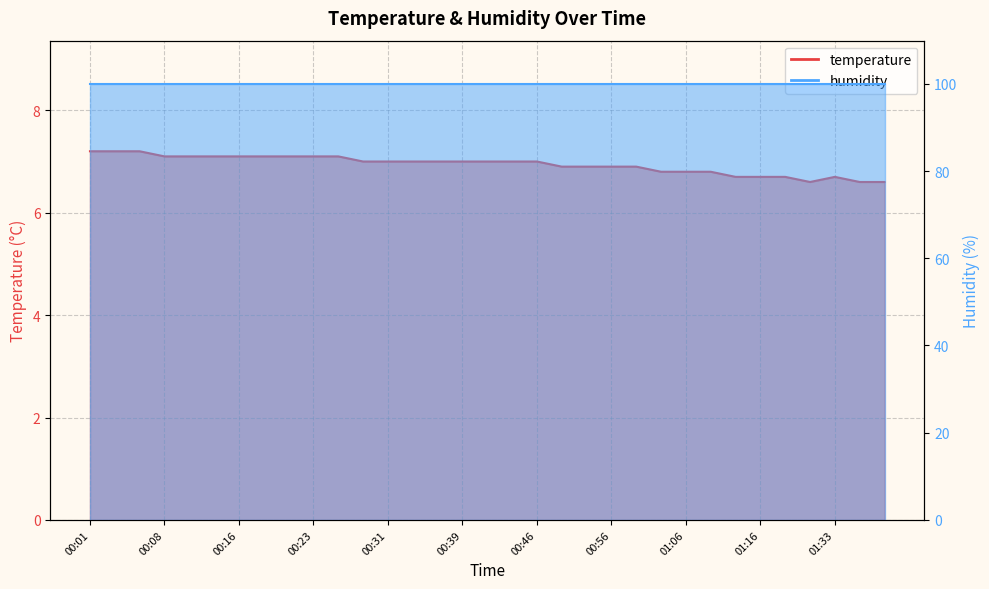

How many interior local valleys (lower than both neighbors) does the data have?

1